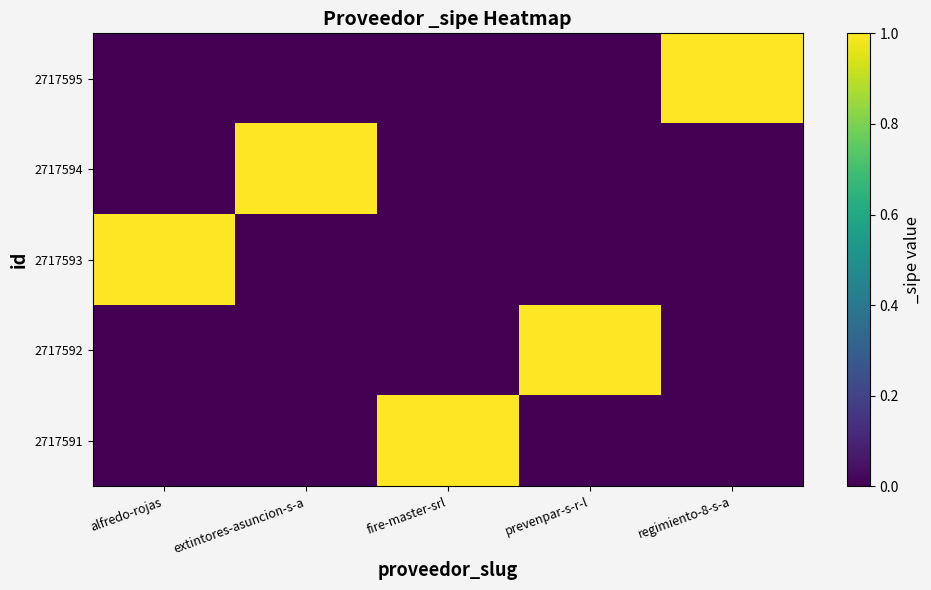

Reading left to right, list all the values displayed in this chart.

2717591: alfredo-rojas=0	extintores-asuncion-s-a=0	fire-master-srl=1	prevenpar-s-r-l=0	regimiento-8-s-a=0
2717592: alfredo-rojas=0	extintores-asuncion-s-a=0	fire-master-srl=0	prevenpar-s-r-l=1	regimiento-8-s-a=0
2717593: alfredo-rojas=1	extintores-asuncion-s-a=0	fire-master-srl=0	prevenpar-s-r-l=0	regimiento-8-s-a=0
2717594: alfredo-rojas=0	extintores-asuncion-s-a=1	fire-master-srl=0	prevenpar-s-r-l=0	regimiento-8-s-a=0
2717595: alfredo-rojas=0	extintores-asuncion-s-a=0	fire-master-srl=0	prevenpar-s-r-l=0	regimiento-8-s-a=1